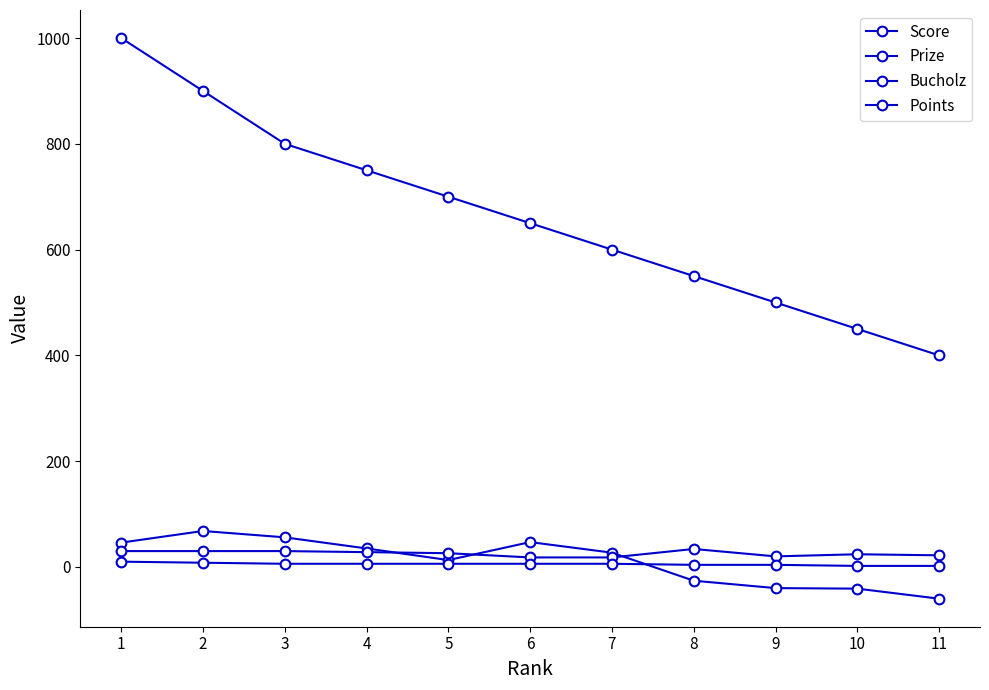

What is the sum of the Score values at 10 and 7?

-14